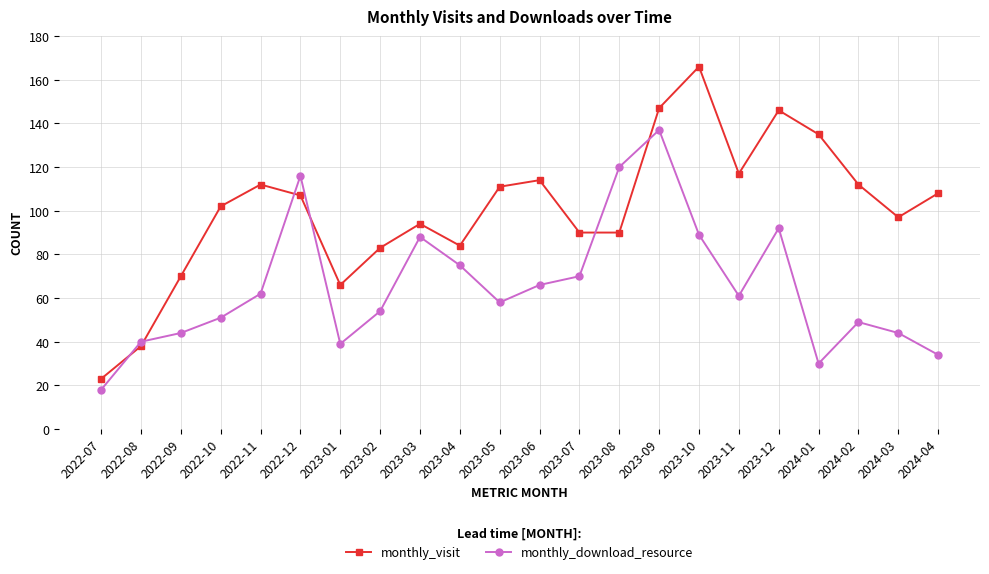

At 2024-01, list the series in order from largest to smallest.

monthly_visit, monthly_download_resource